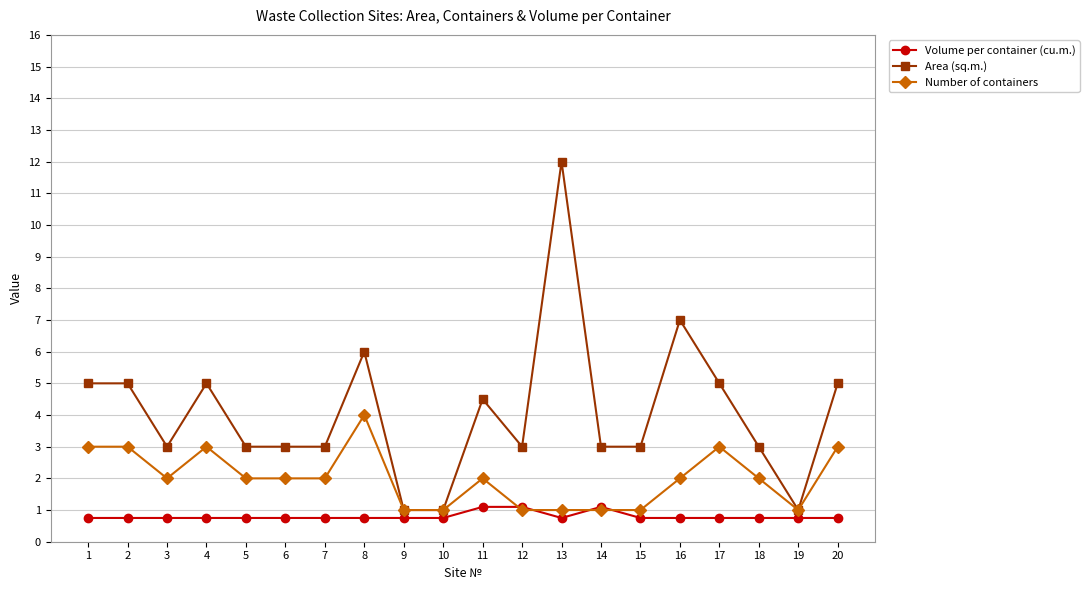

Reading right to left, what are all the values shown in this chart?

Volume per container (cu.m.): 20=0.8	19=0.8	18=0.8	17=0.8	16=0.8	15=0.8	14=1.1	13=0.8	12=1.1	11=1.1	10=0.8	9=0.8	8=0.8	7=0.8	6=0.8	5=0.8	4=0.8	3=0.8	2=0.8	1=0.8
Area (sq.m.): 20=5.0	19=1.0	18=3.0	17=5.0	16=7.0	15=3.0	14=3.0	13=12.0	12=3.0	11=4.5	10=1.0	9=1.0	8=6.0	7=3.0	6=3.0	5=3.0	4=5.0	3=3.0	2=5.0	1=5.0
Number of containers: 20=3.0	19=1.0	18=2.0	17=3.0	16=2.0	15=1.0	14=1.0	13=1.0	12=1.0	11=2.0	10=1.0	9=1.0	8=4.0	7=2.0	6=2.0	5=2.0	4=3.0	3=2.0	2=3.0	1=3.0